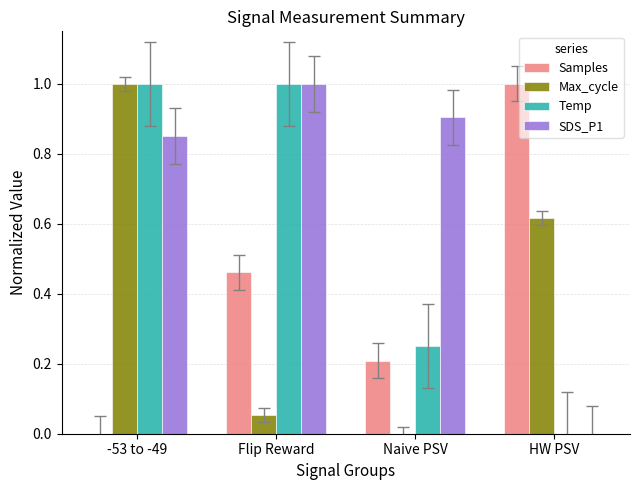

What is the total value across all series at -53 to -49?

2.9